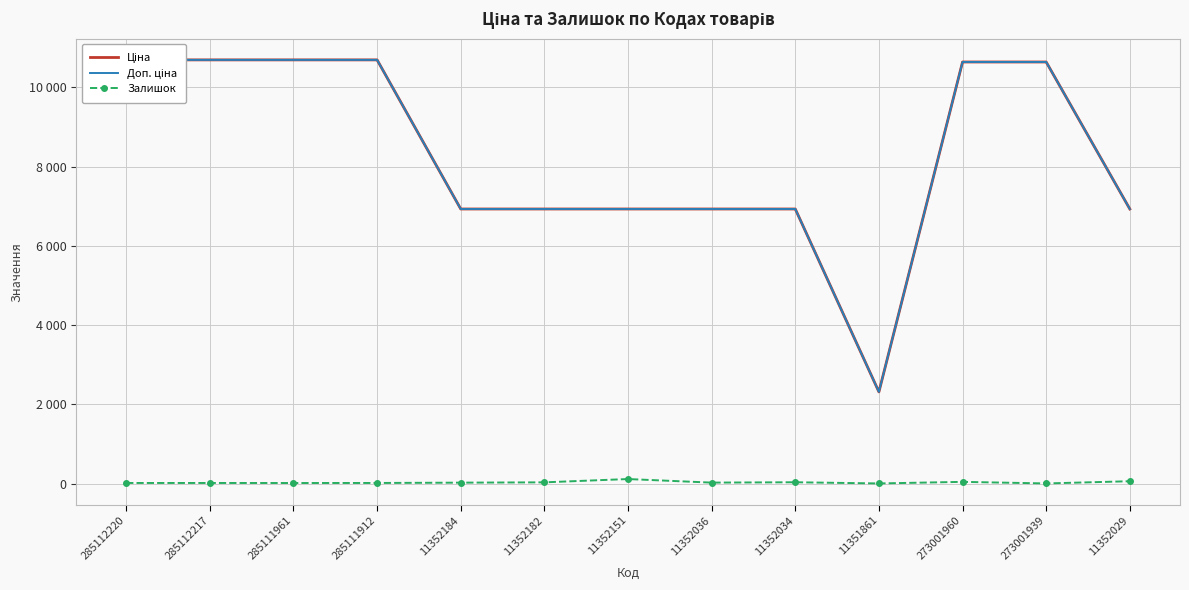

How many values in the Доп. ціна series are below 6929?

1